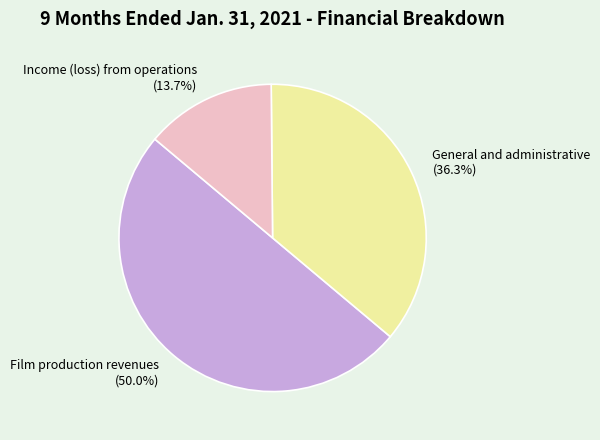

To the nearest percent, what is the difference between the Film production revenues and General and administrative slice percentages?

14%